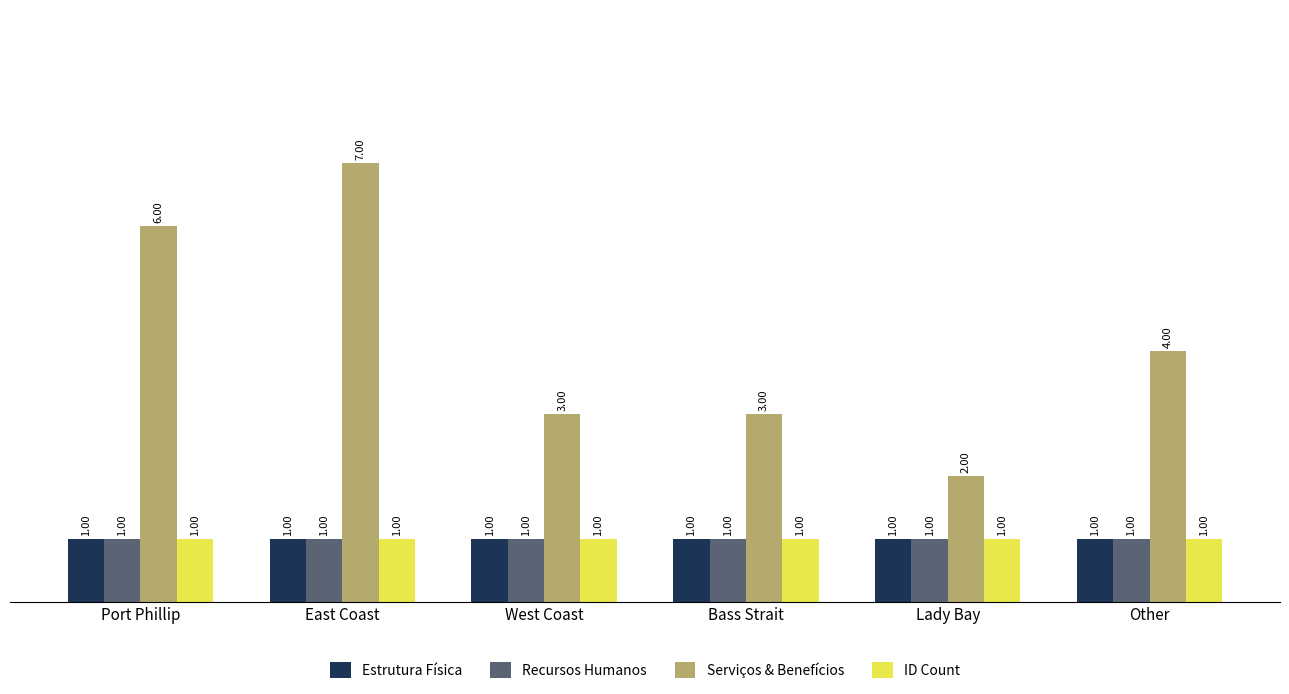

The value of Serviços & Benefícios at Port Phillip is 2. True or false?

False